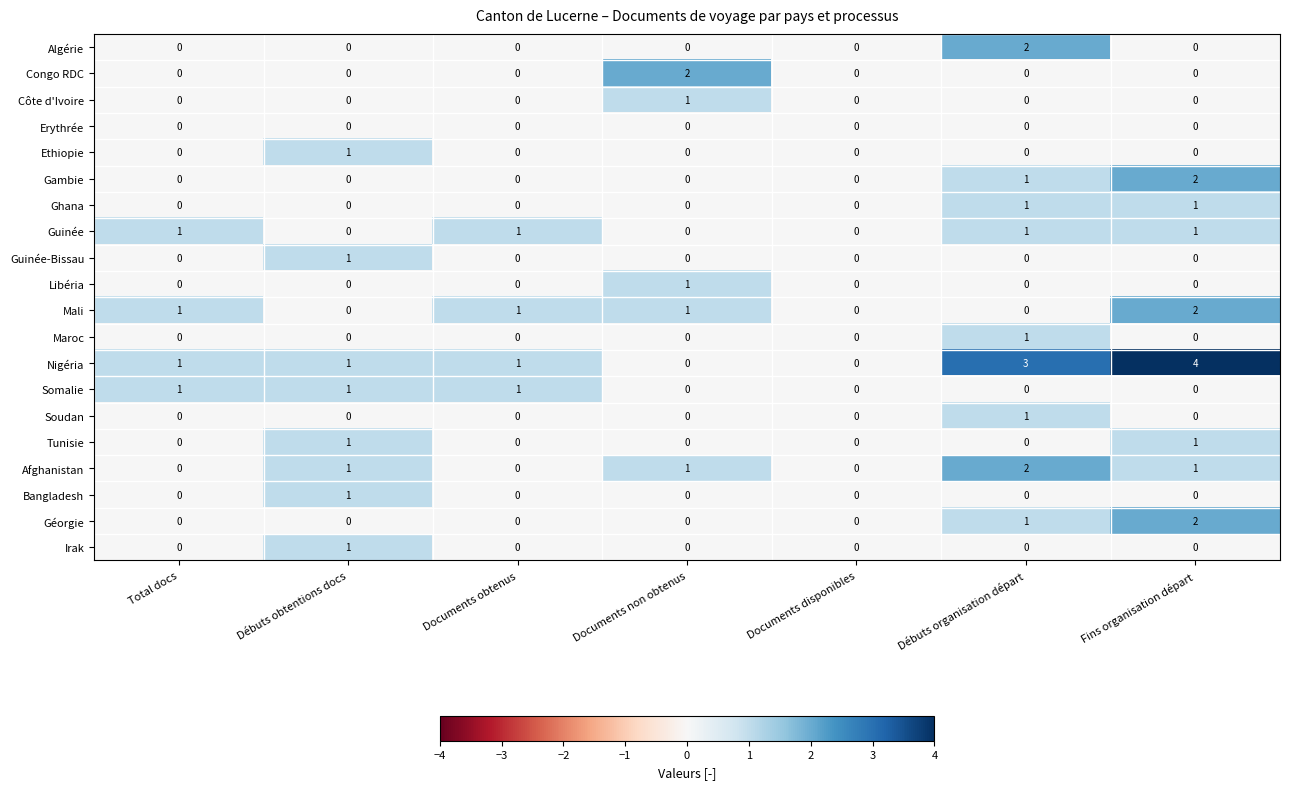

What is the maximum value shown in the chart?

4